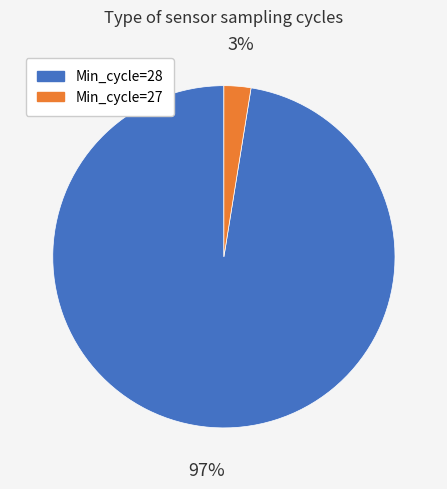

Count the number of slices in the pie.

2